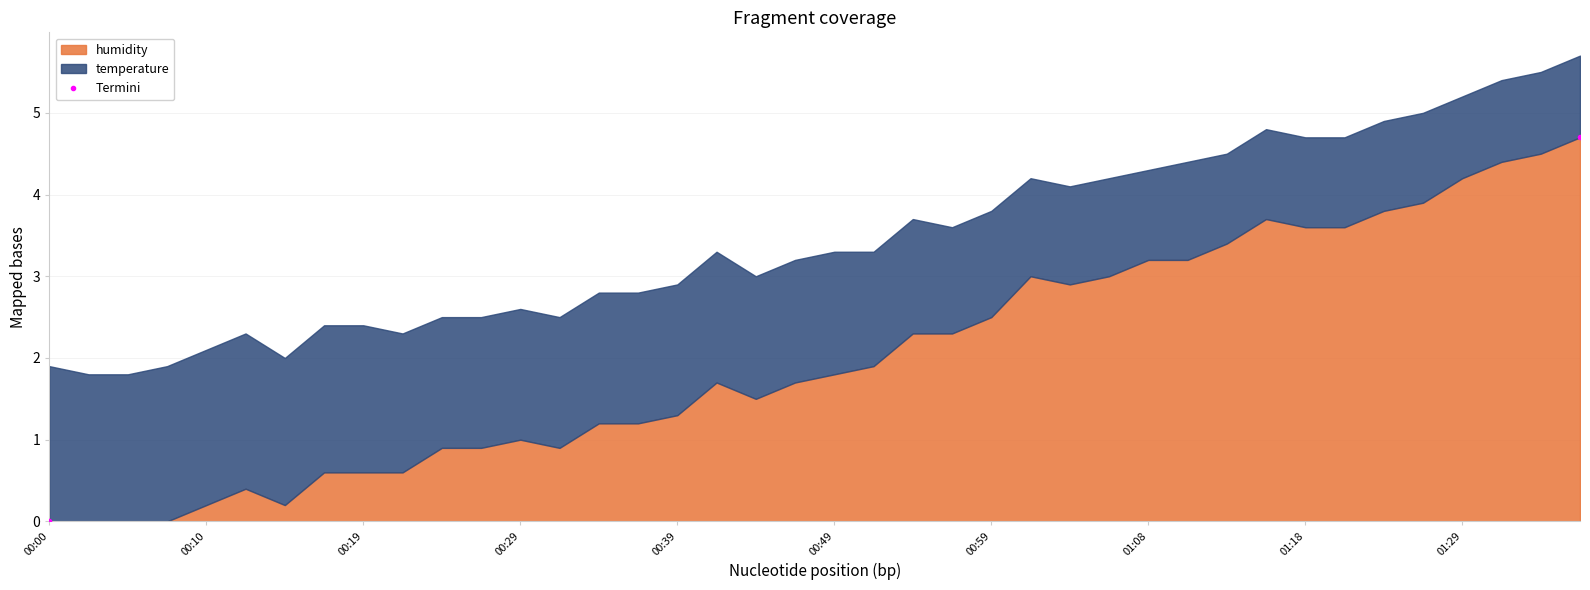

Reading left to right, what are all the values shown in this chart?

0.0	4.7